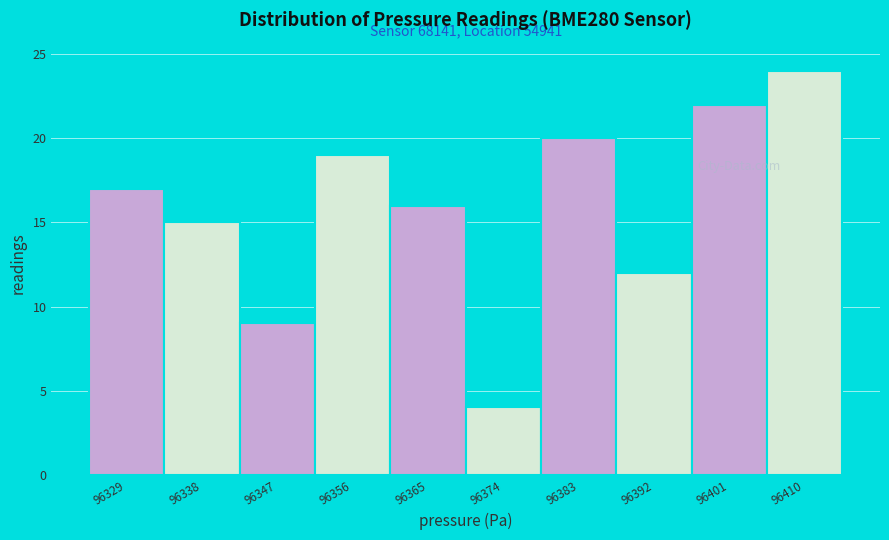

Over which range of the x-axis is the bar tallest?

96406 to 96415